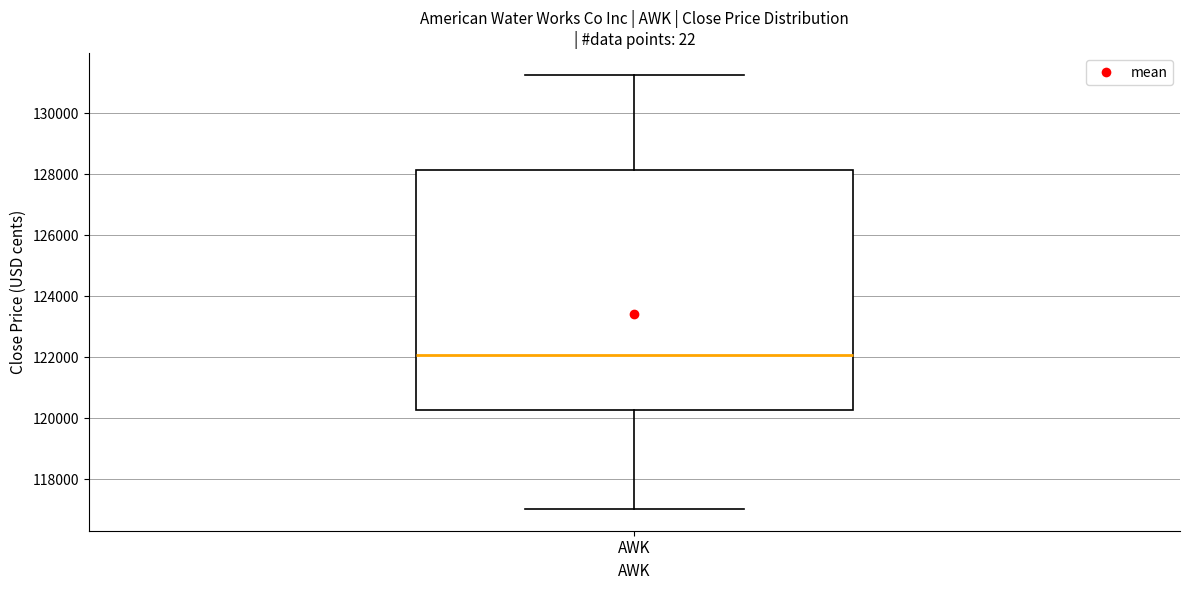

Transcribe this box plot: give where the median line is, the range the box spans, and where the two whiskers end, as read against the y-axis. The values are not printed on the chart, so give them approximately, as read against the axis.

median 122000, box 120200 to 128200, whiskers 117000 to 131200